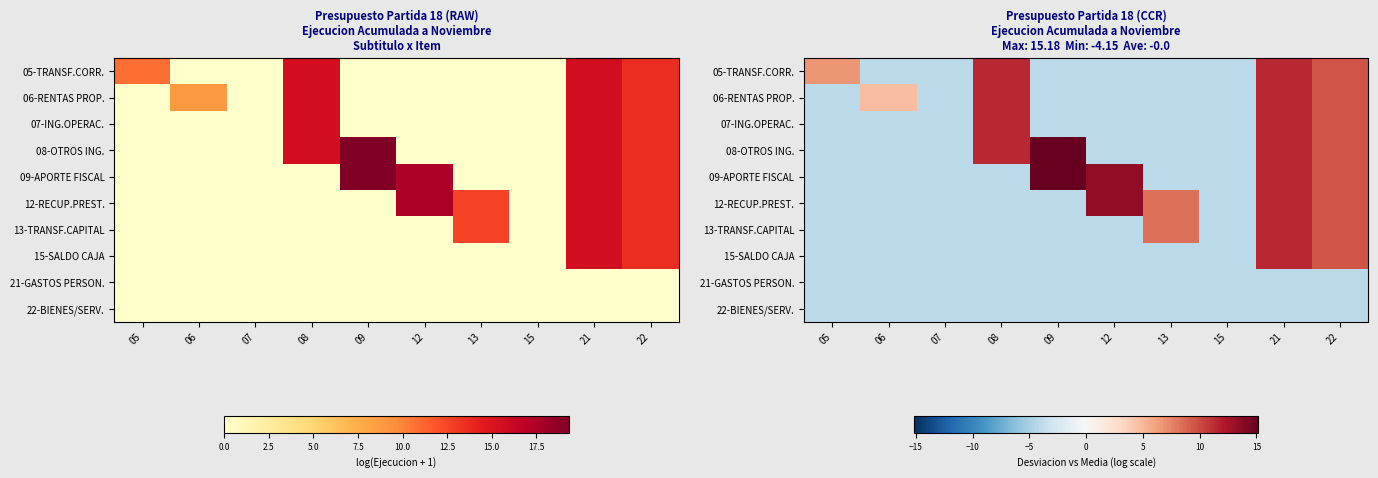

Which series has the widest spread of values?

08-OTROS ING.